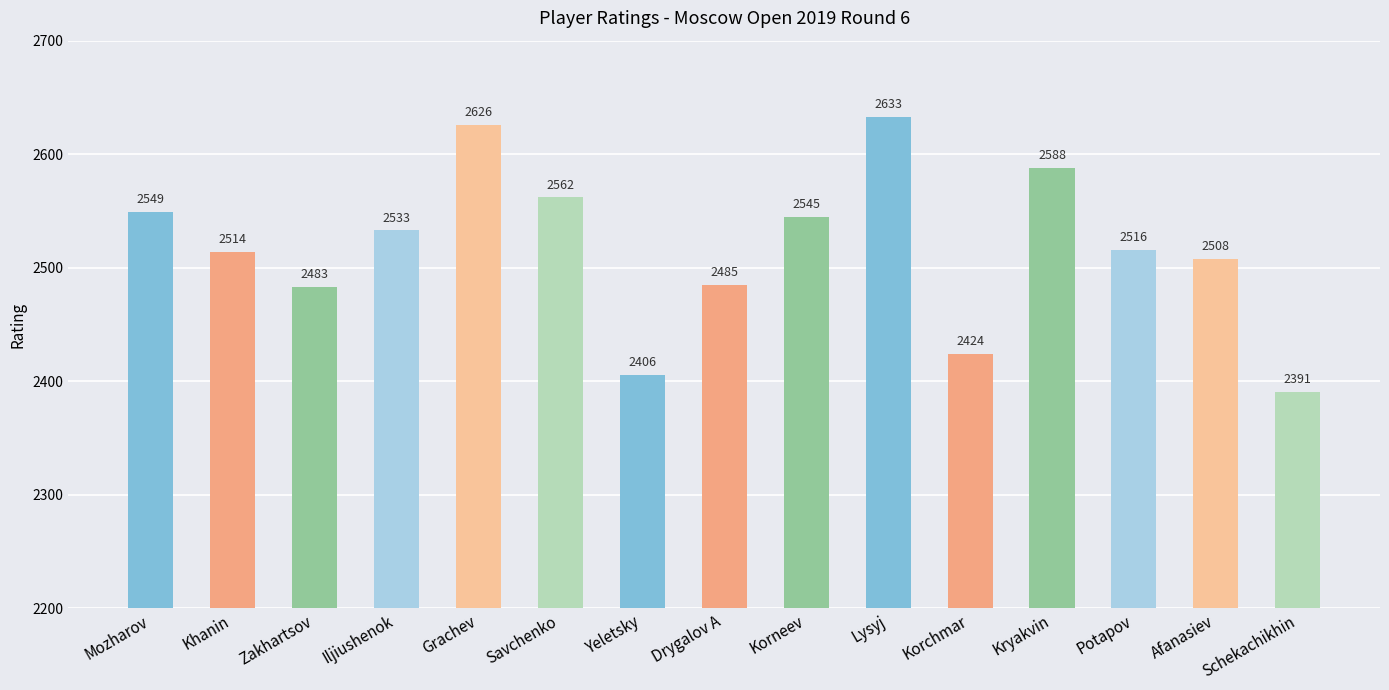

What is the difference between the values at Korchmar and Kryakvin?

164